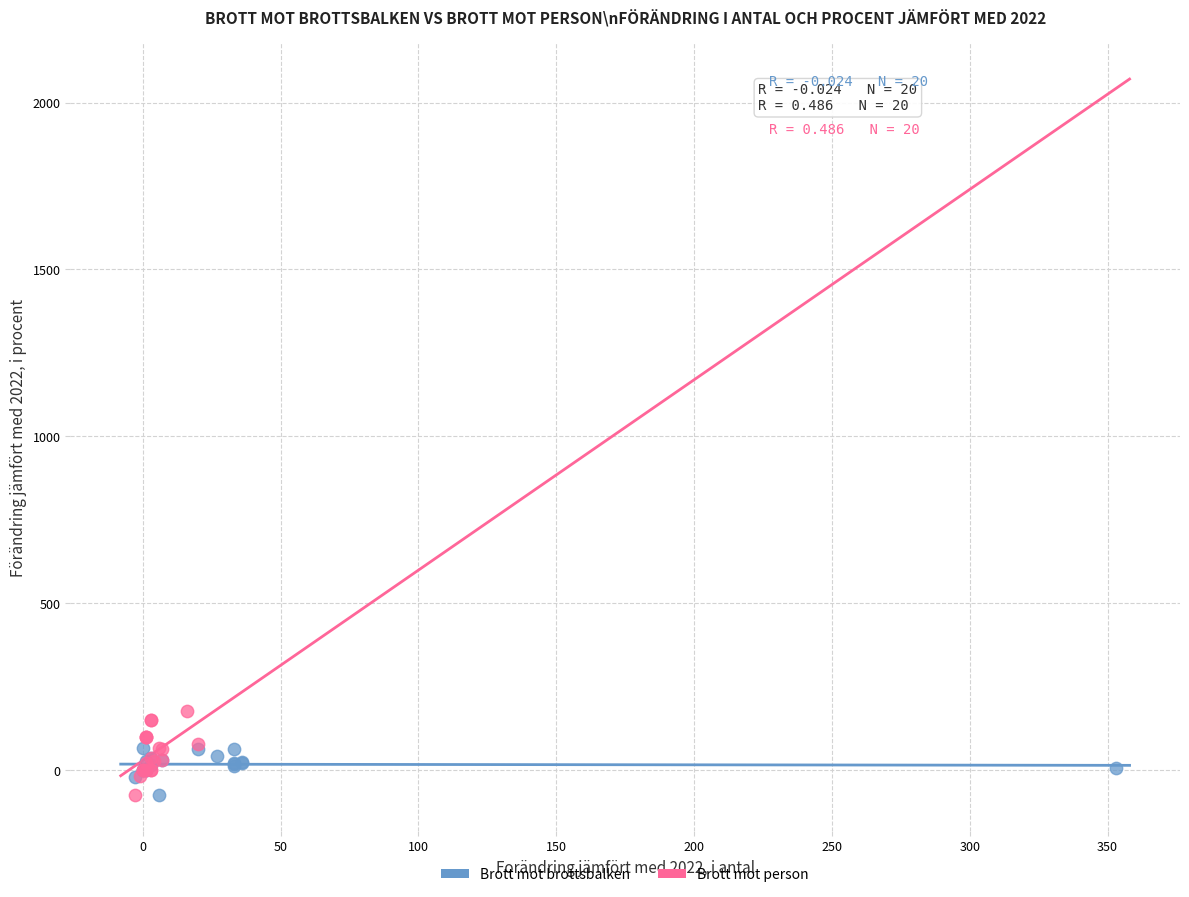

Which series reaches the maximum Y coordinate?

Brott mot person